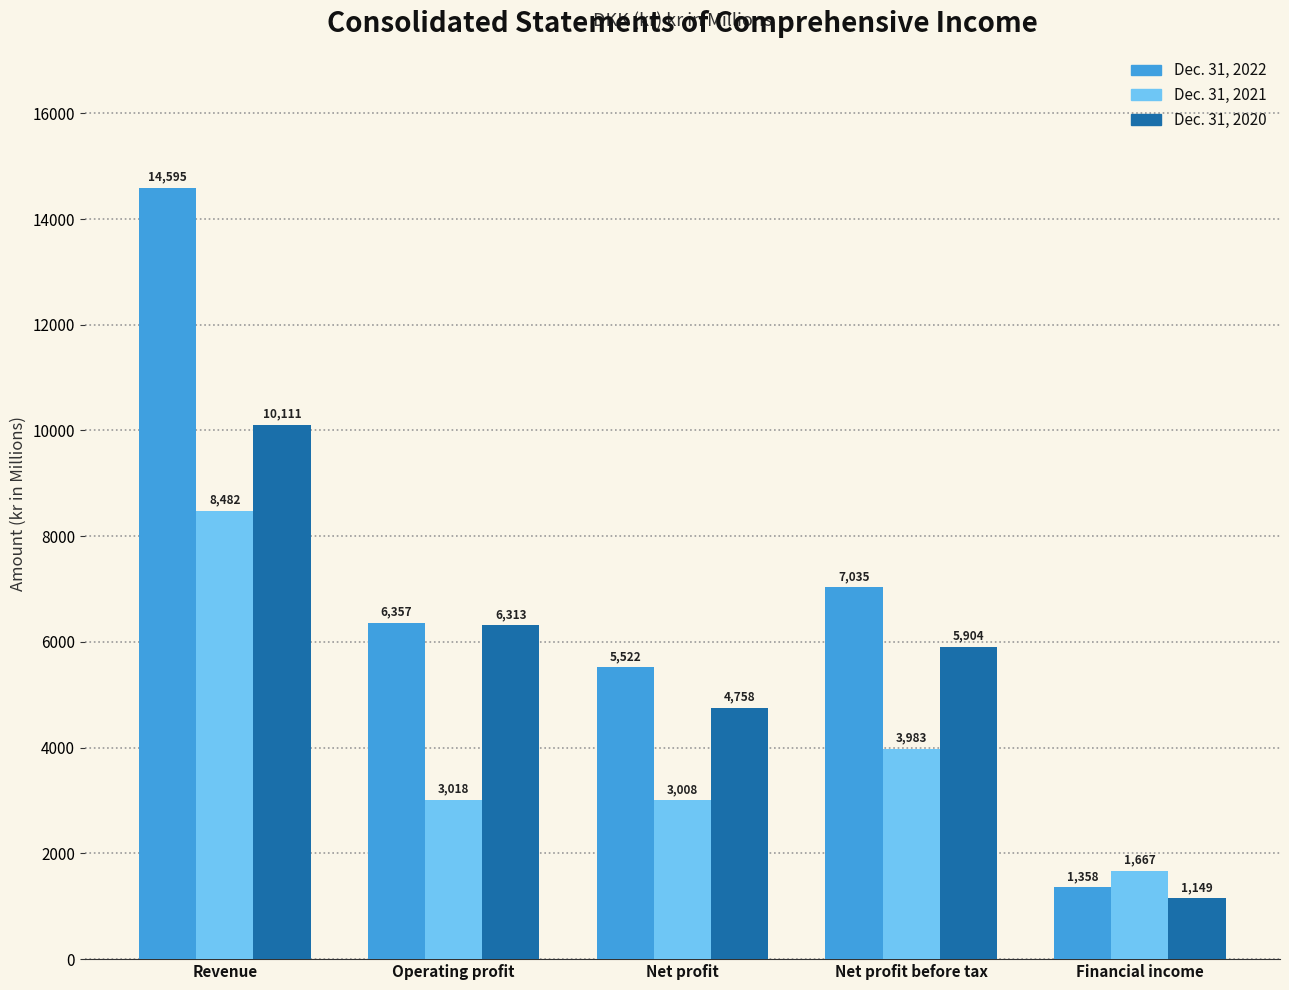

The value of Dec. 31, 2022 at Financial income is 762. True or false?

False